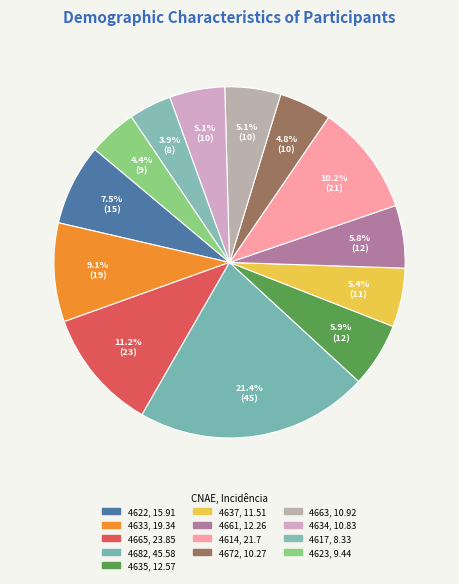

To the nearest percent, what portion does 4661 represent?

6%